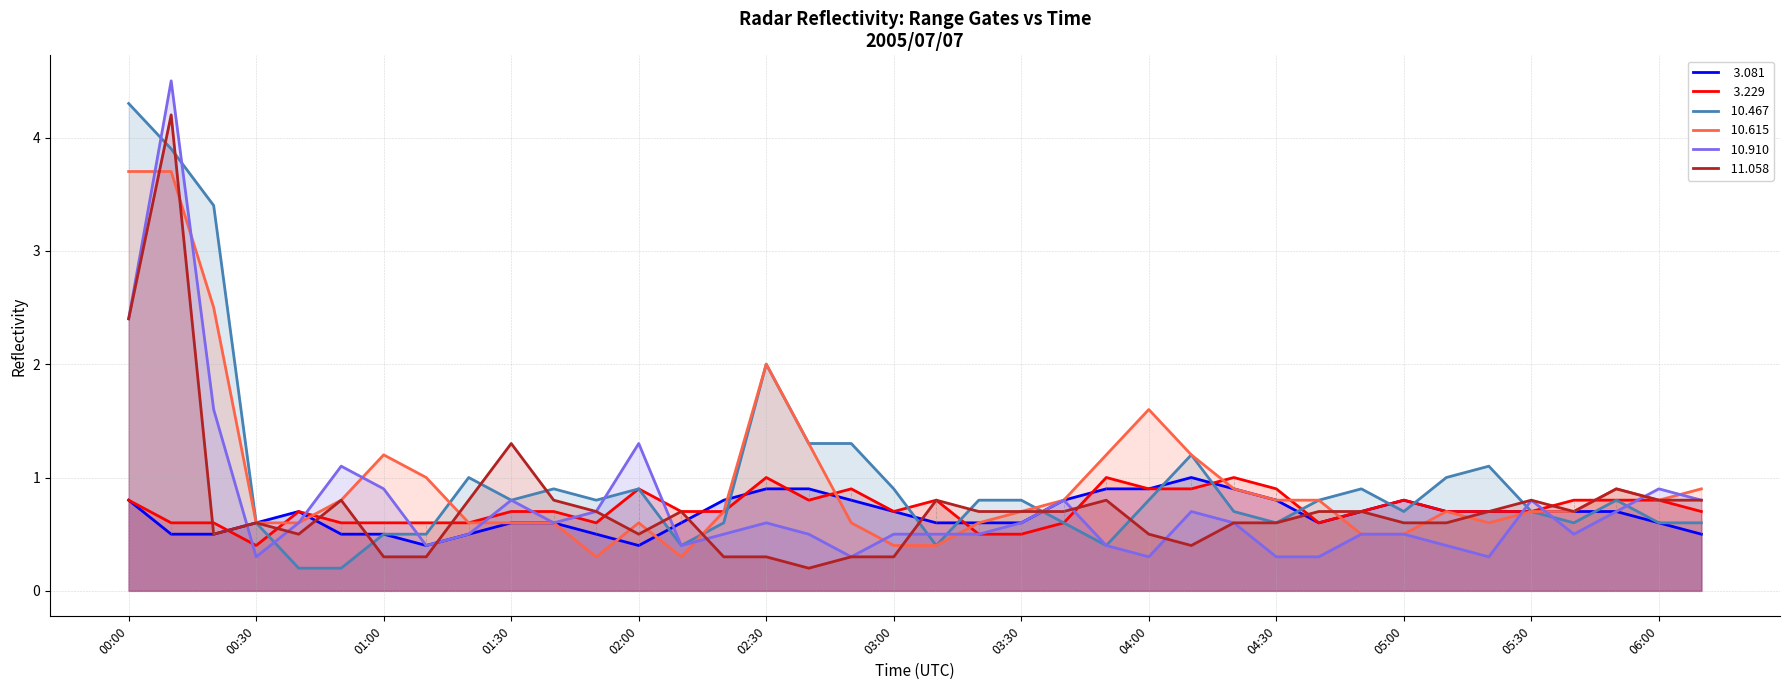

What is the difference between the maximum and minimum values in the   3.229 series?

0.6